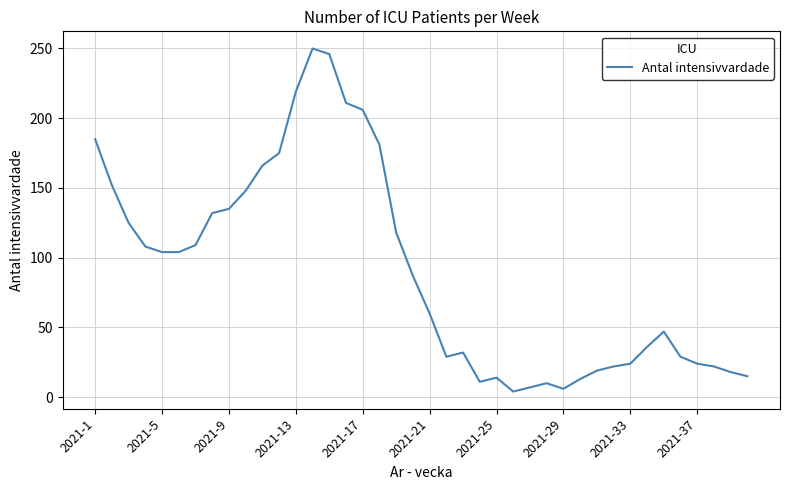

What is the maximum value shown in the chart?

250